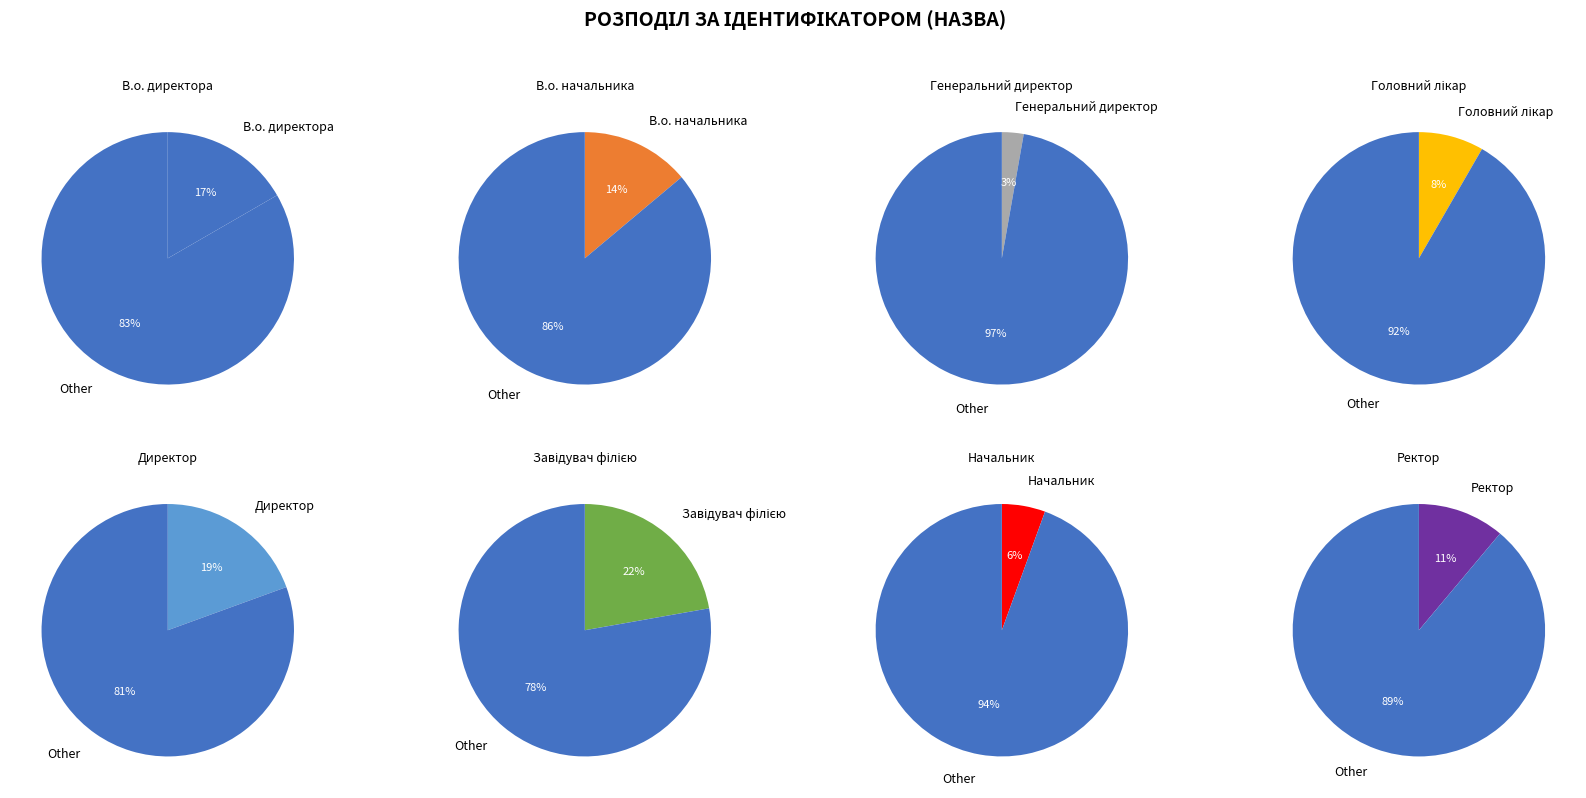

To the nearest percent, what portion does Головний лікар represent?

8%